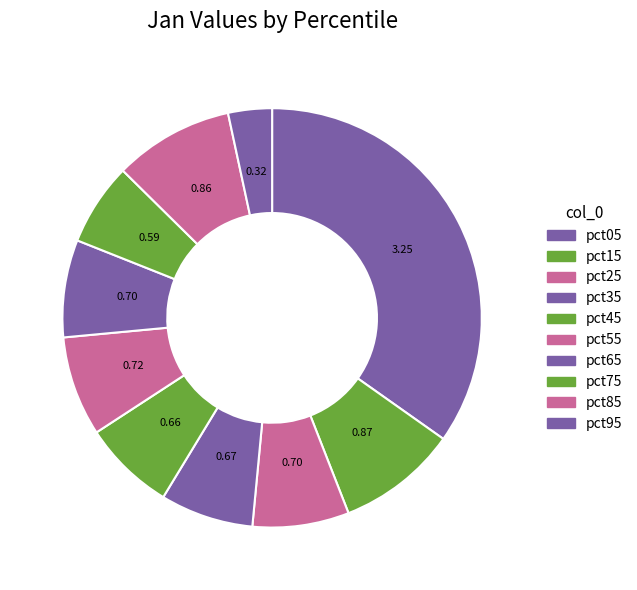

The pct45 slice represents 7% of the pie. True or false?

True